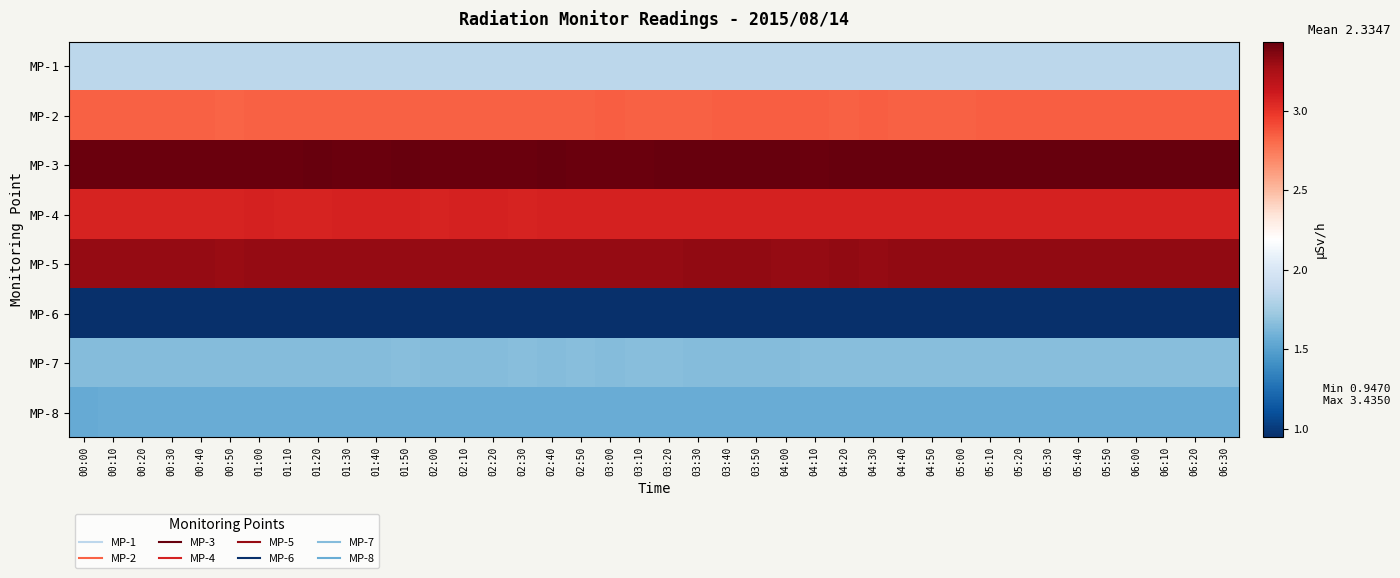

Rank the series by their maximum value, from lowest to highest.

MP-6, MP-8, MP-7, MP-1, MP-2, MP-4, MP-5, MP-3